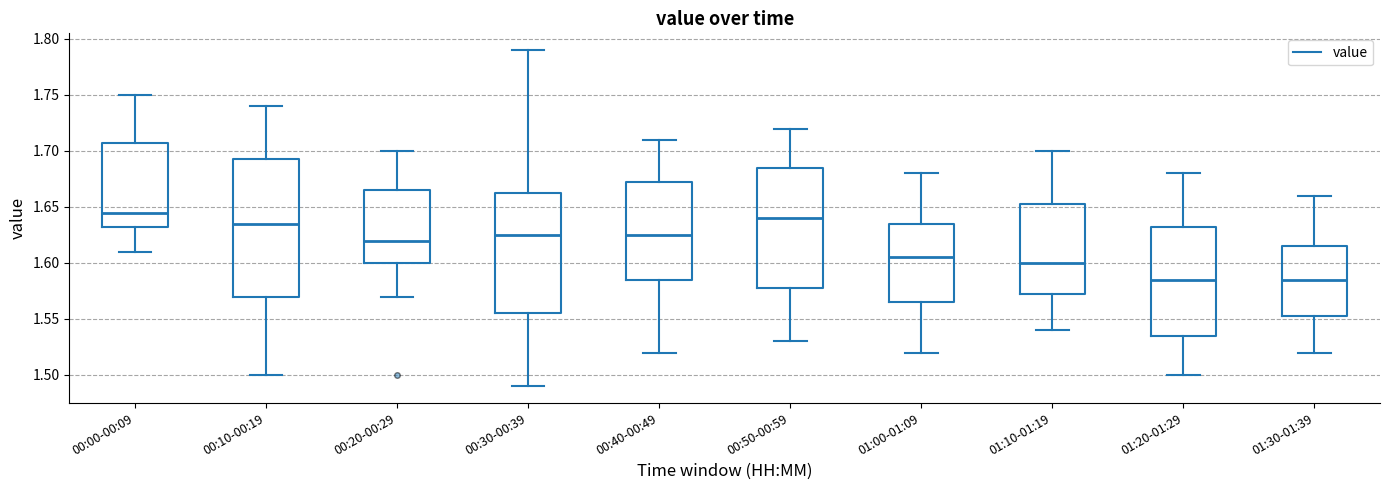

Where does the median line of the box for 00:50-00:59 sit on the y-axis? The values are not printed on the chart, so give them approximately, as read against the axis.

1.640